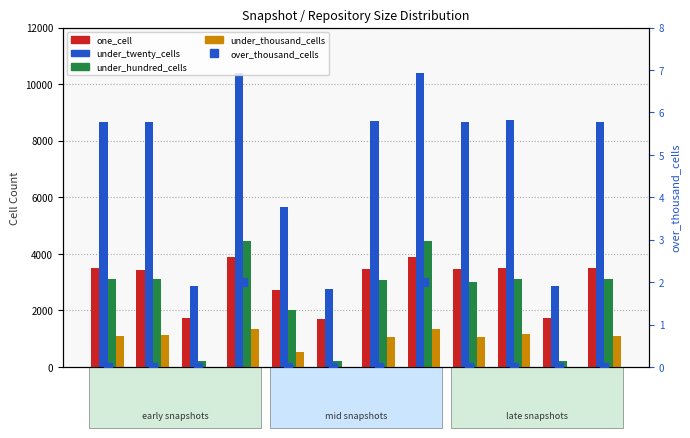

How many values in over_thousand_cells are above zero?

2